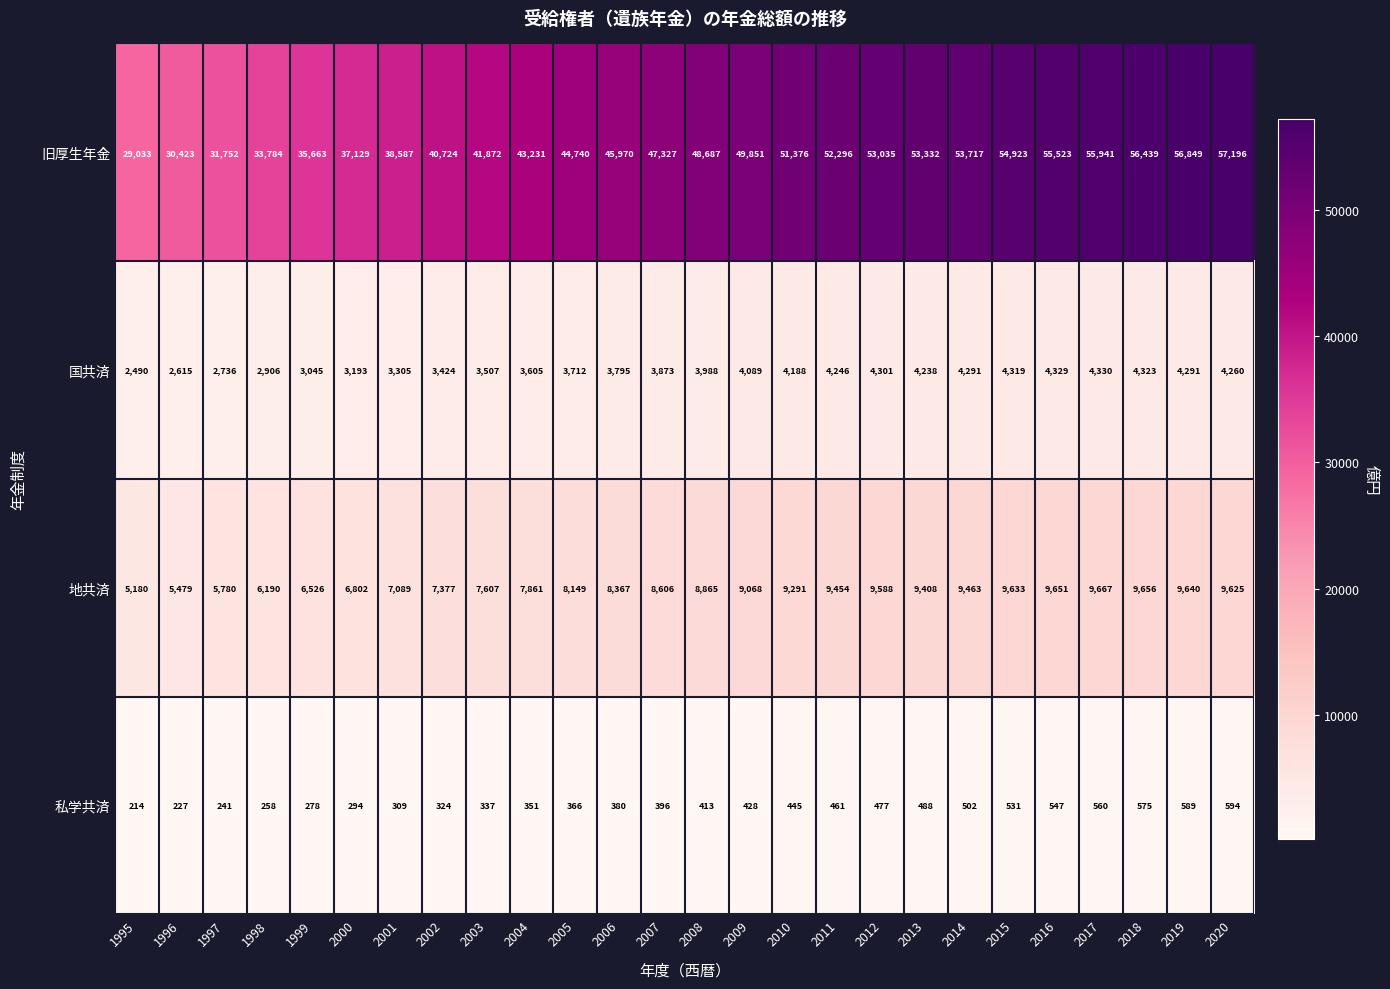

At 2010, list the series in order from smallest to largest.

私学共済, 国共済, 地共済, 旧厚生年金